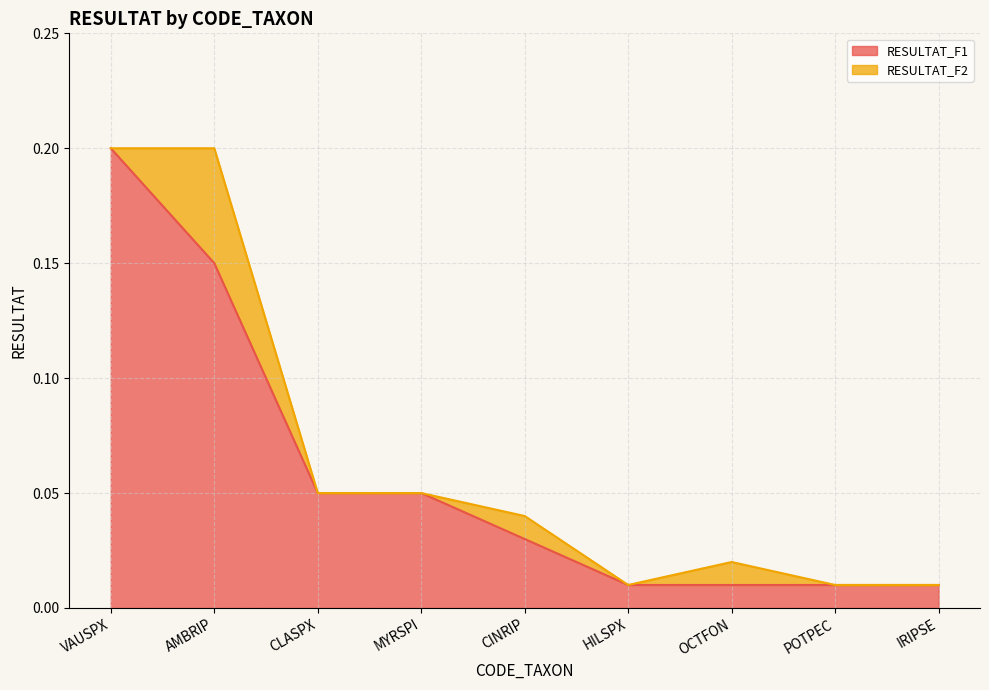

How many lines are shown in the chart?

2